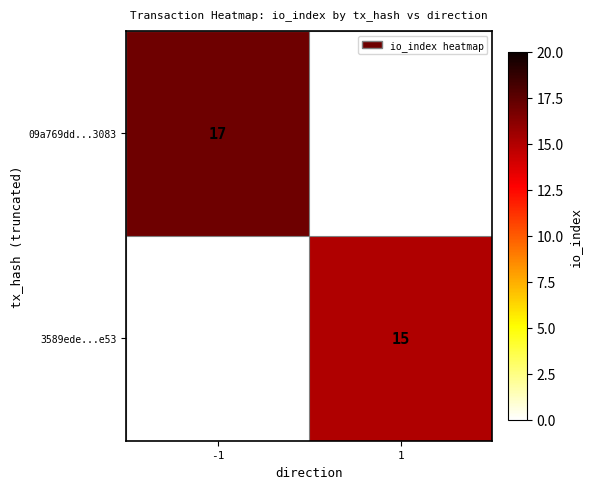

Is it true that 09a769dd...3083 equals 17 at -1?

True